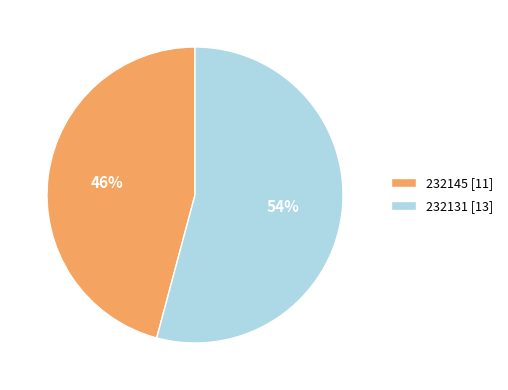

To the nearest percent, what portion does 232131 represent?

54%